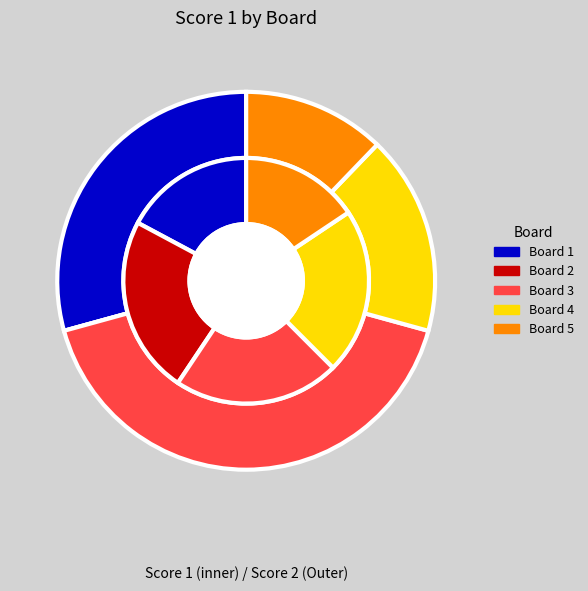

Which slice is the largest?

Board 3
Cominelli